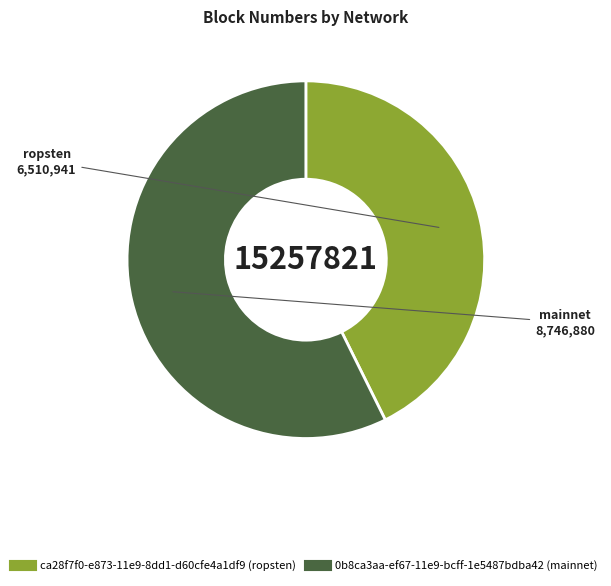

True or false: 0b8ca3aa-ef67-11e9-bcff-1e5487bdba42 (mainnet) accounts for 57% of the total.

True